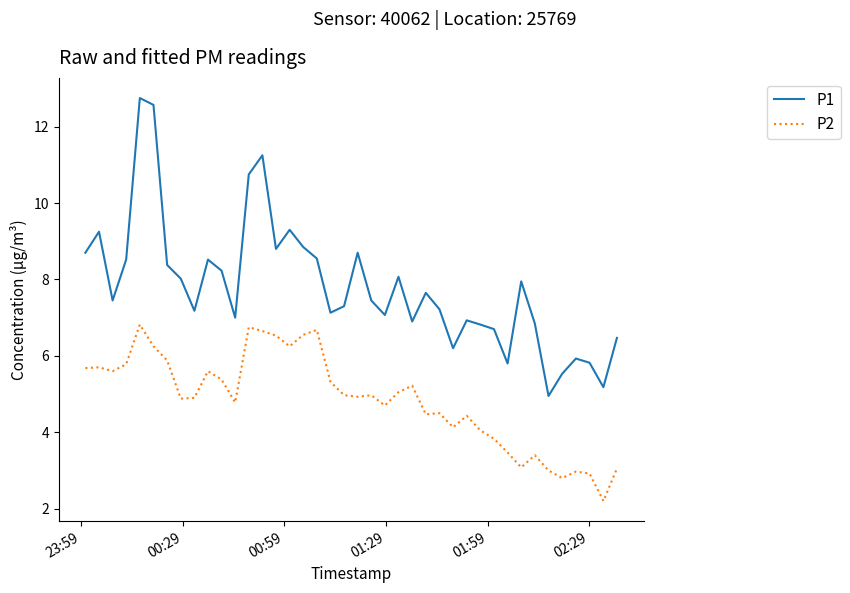

Which series has the largest total across all categories?

P1